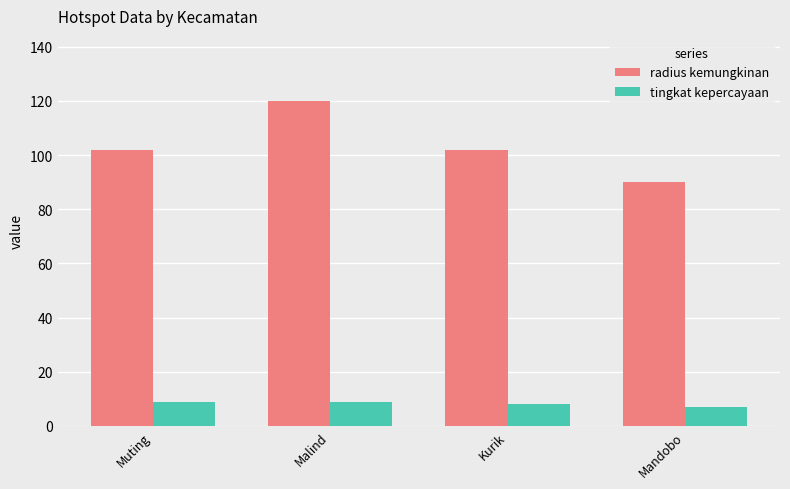

List the series in order of their overall mean, lowest first.

tingkat kepercayaan, radius kemungkinan